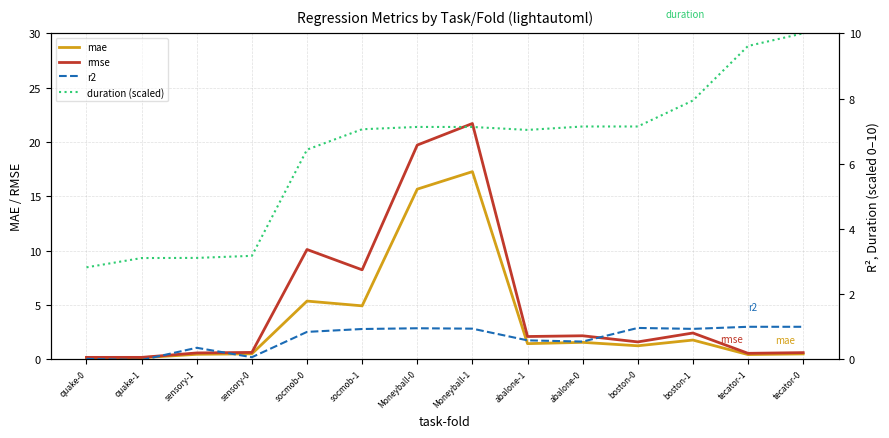

Which category has the lowest value in the r2 series?

quake-1